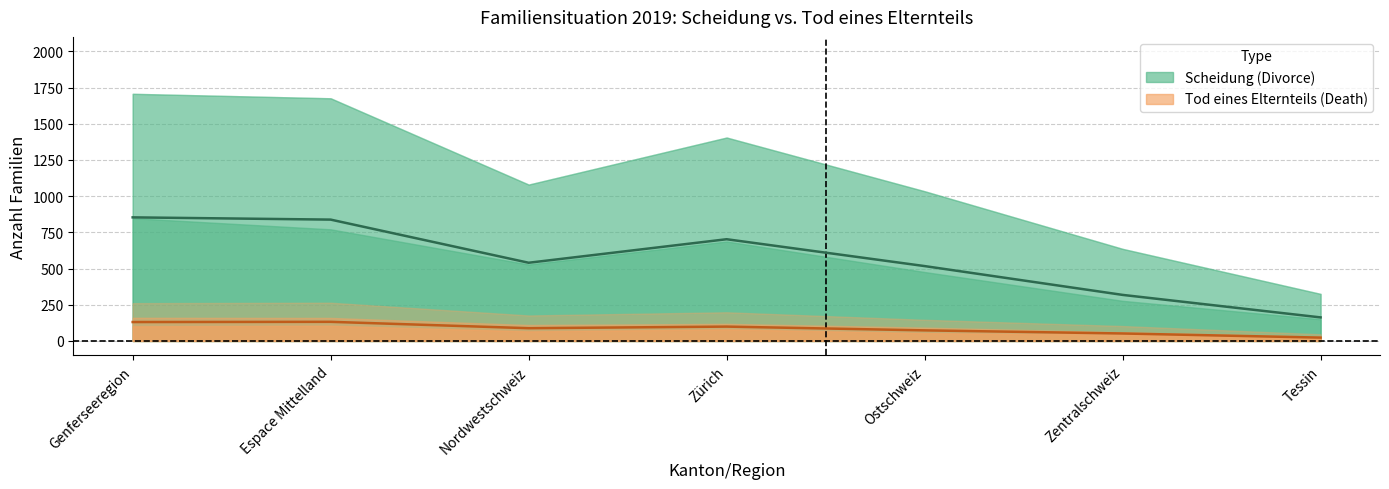

Between Genferseeregion and Nordwestschweiz, which is larger?

Genferseeregion